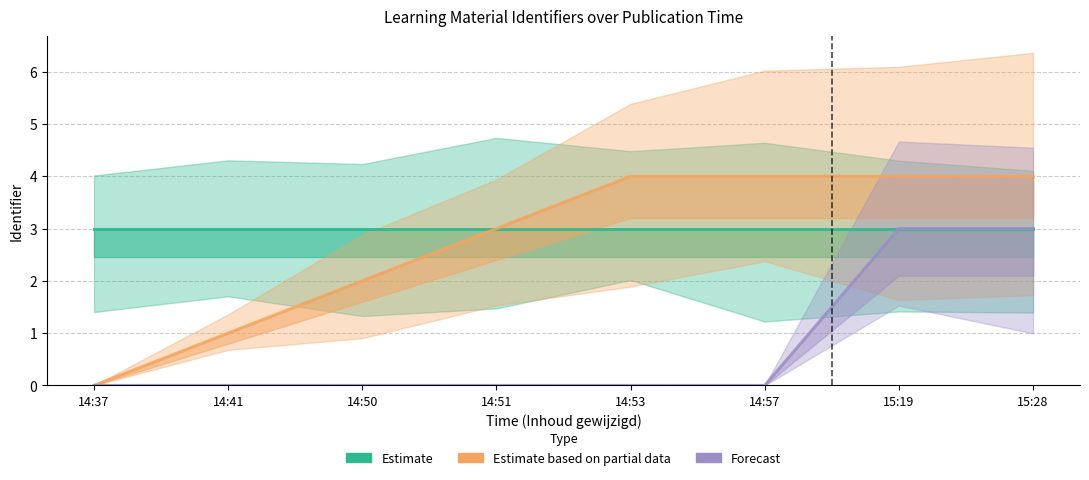

Reading right to left, extract all data points from this chart.

Estimate: 3	3	3	3	3	3	3	3
Estimate based on partial data: 4	4	4	4	3	2	1	0
Forecast: 3	3	0	0	0	0	0	0